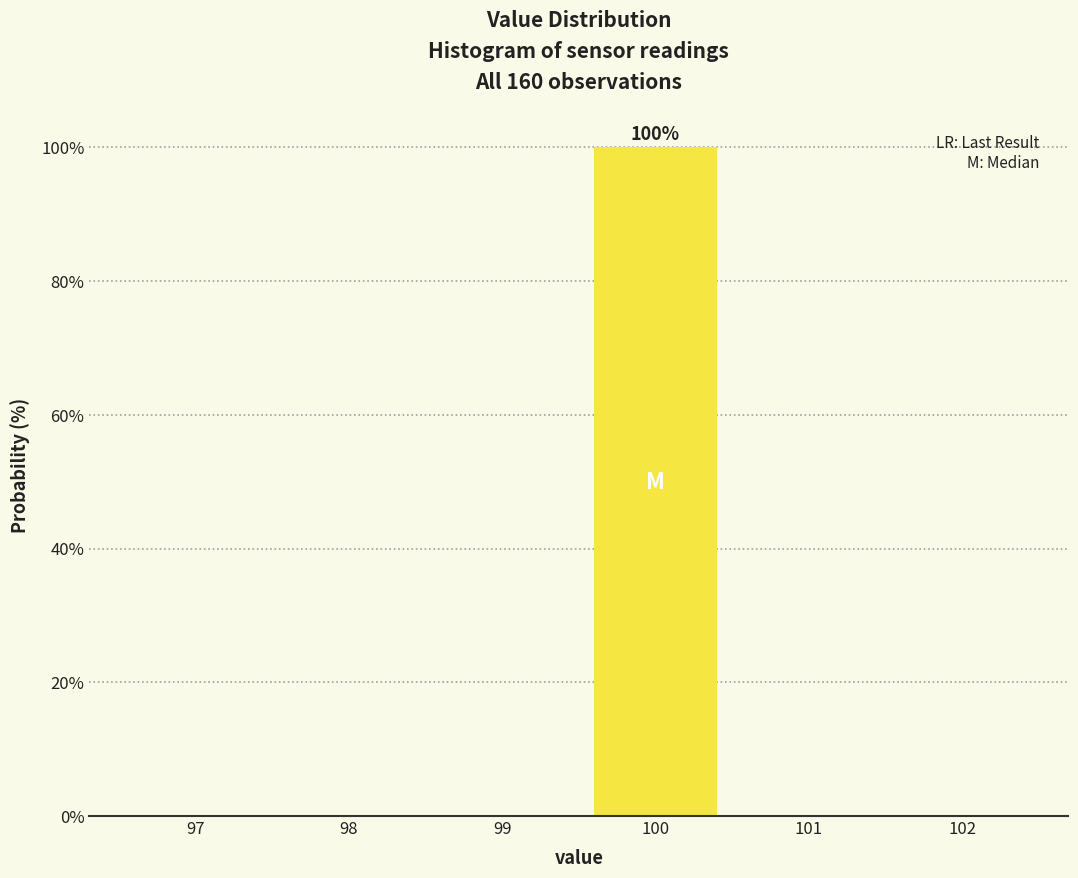

Over which range of the x-axis is the bar tallest?

99.5 to 100.5